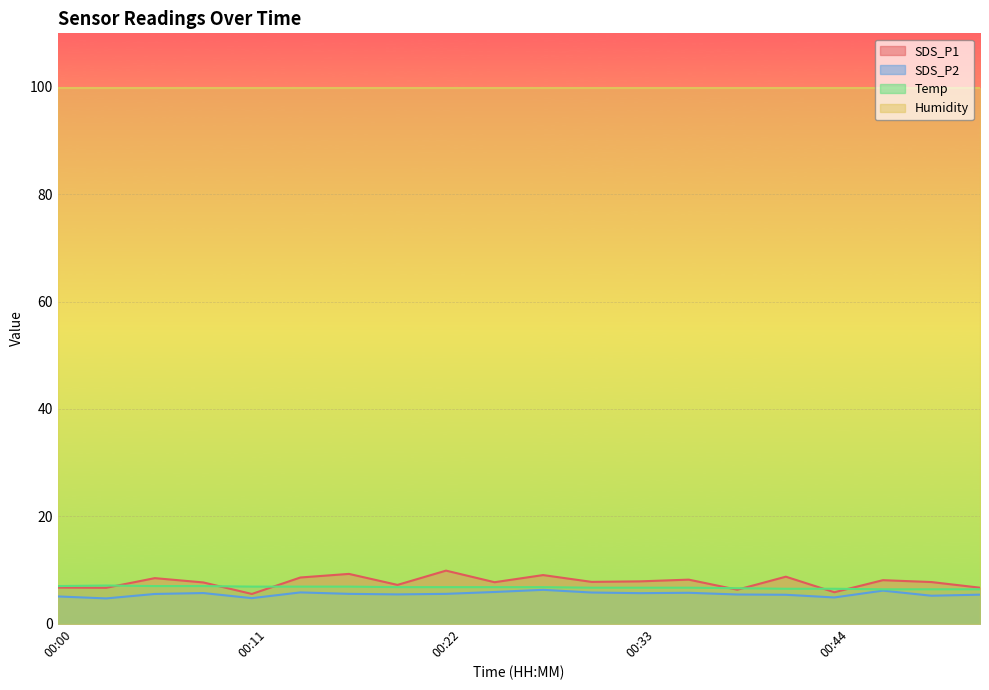

What is the difference between the highest and lowest values at 00:33?

94.2